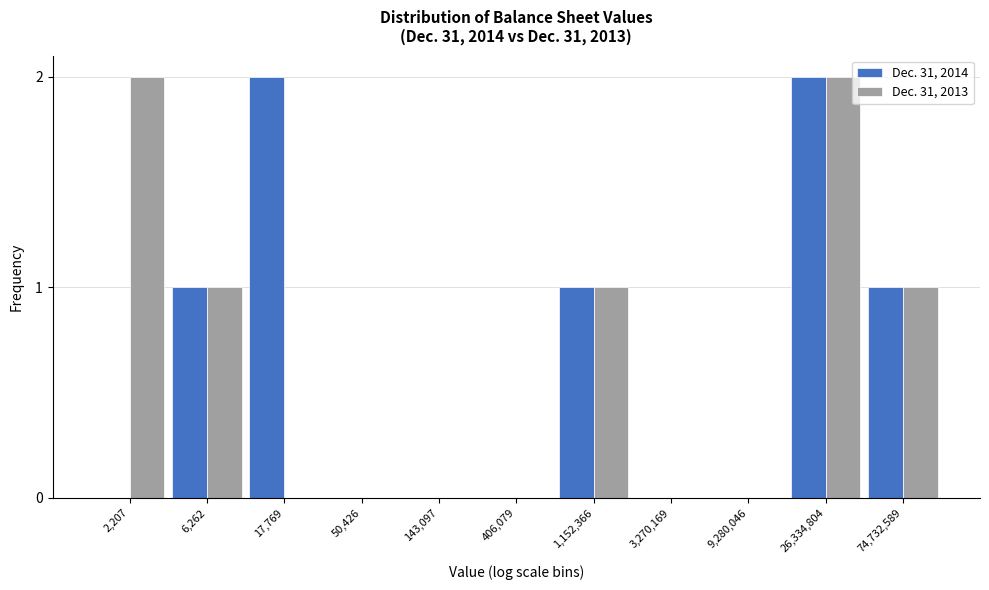

Reading left to right, transcribe all the data shown in this chart.

Dec. 31, 2014: 2,207=0	6,262=1	17,769=2	50,426=0	143,097=0	406,079=0	1,152,366=1	3,270,169=0	9,280,046=0	26,334,804=2	74,732,589=1
Dec. 31, 2013: 2,207=2	6,262=1	17,769=0	50,426=0	143,097=0	406,079=0	1,152,366=1	3,270,169=0	9,280,046=0	26,334,804=2	74,732,589=1